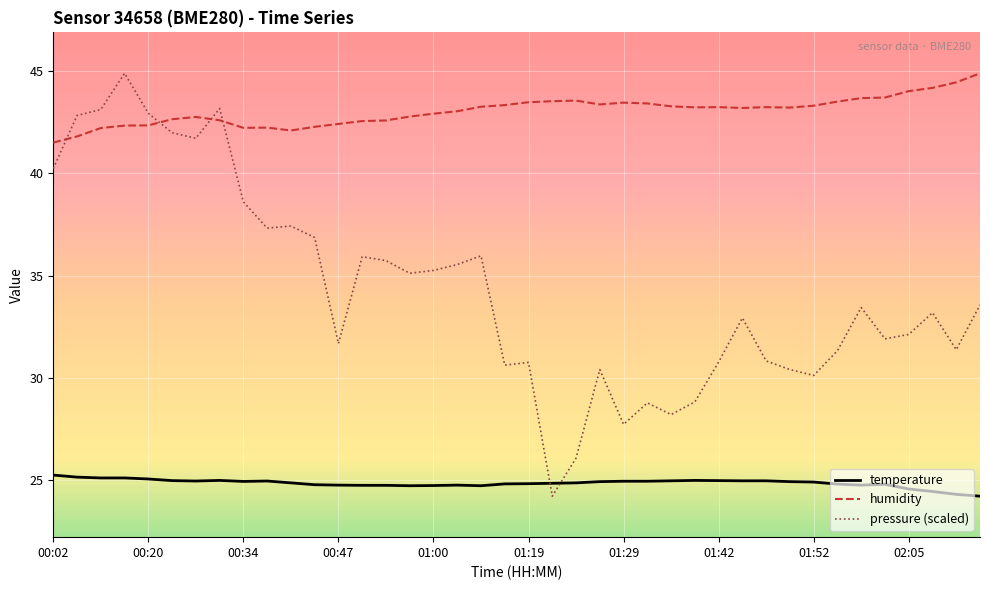

Which series has the largest range (max minus min)?

pressure (scaled)